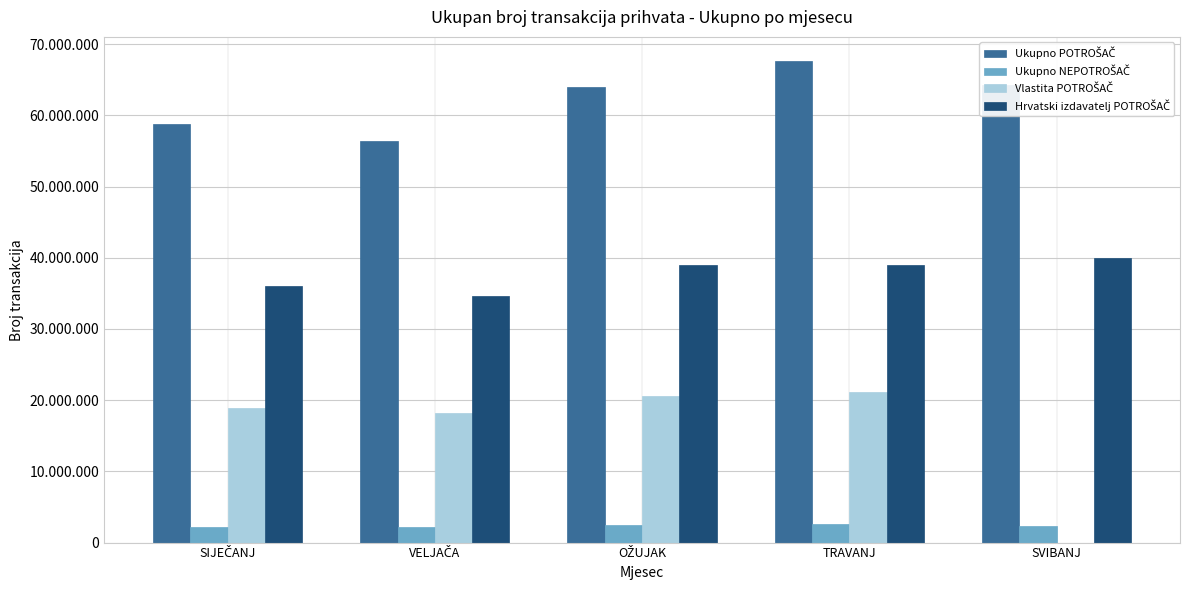

Does the chart contain stacked bars?

No